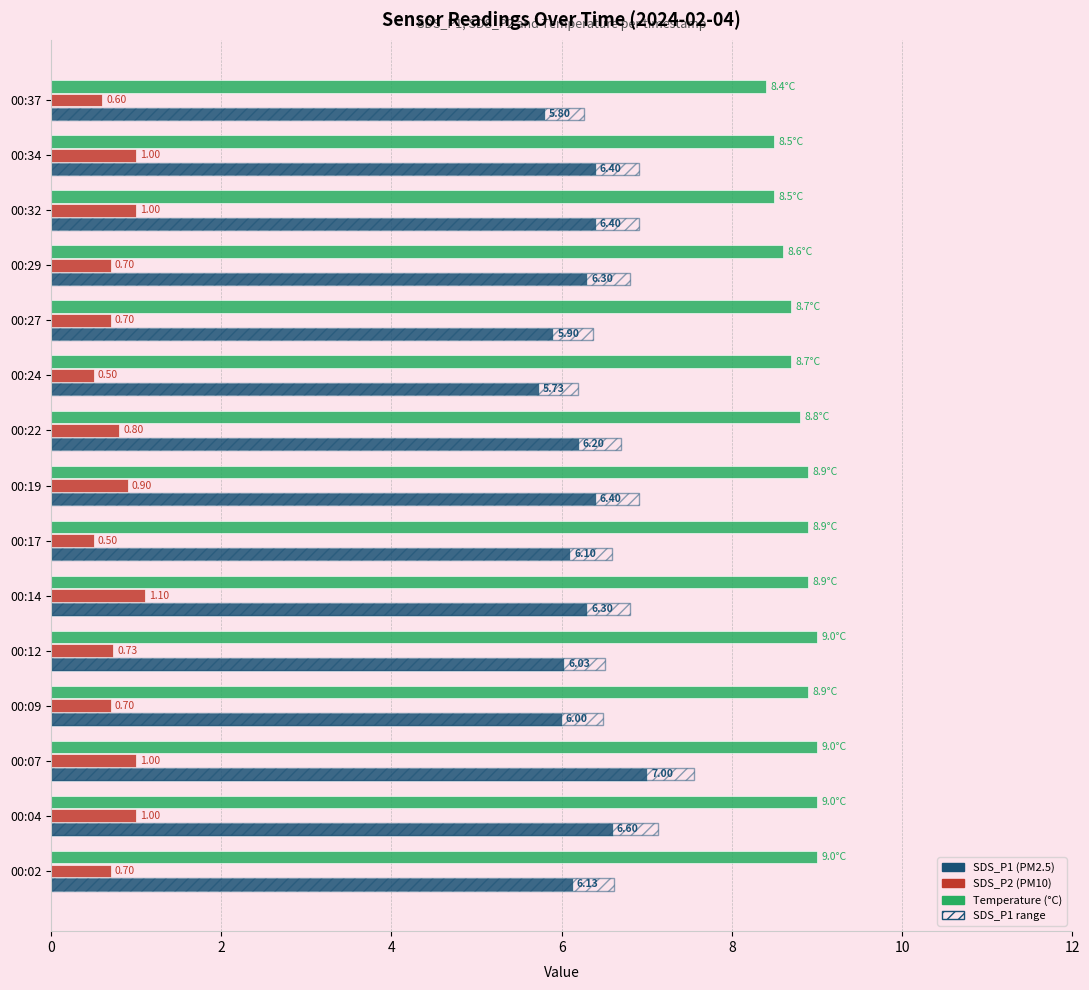

Does the chart contain stacked bars?

No